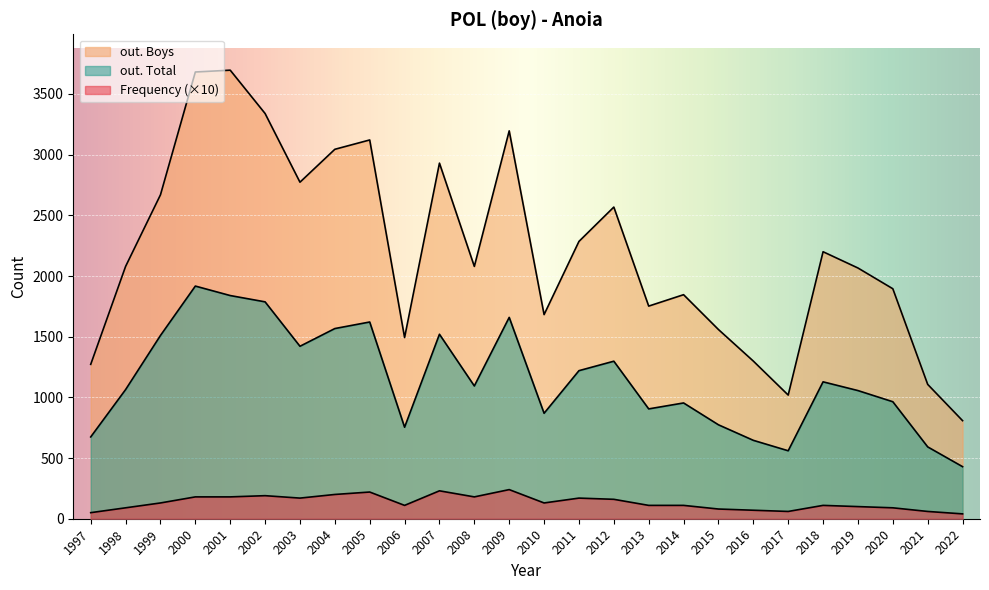

What is the maximum value for Frequency?

24